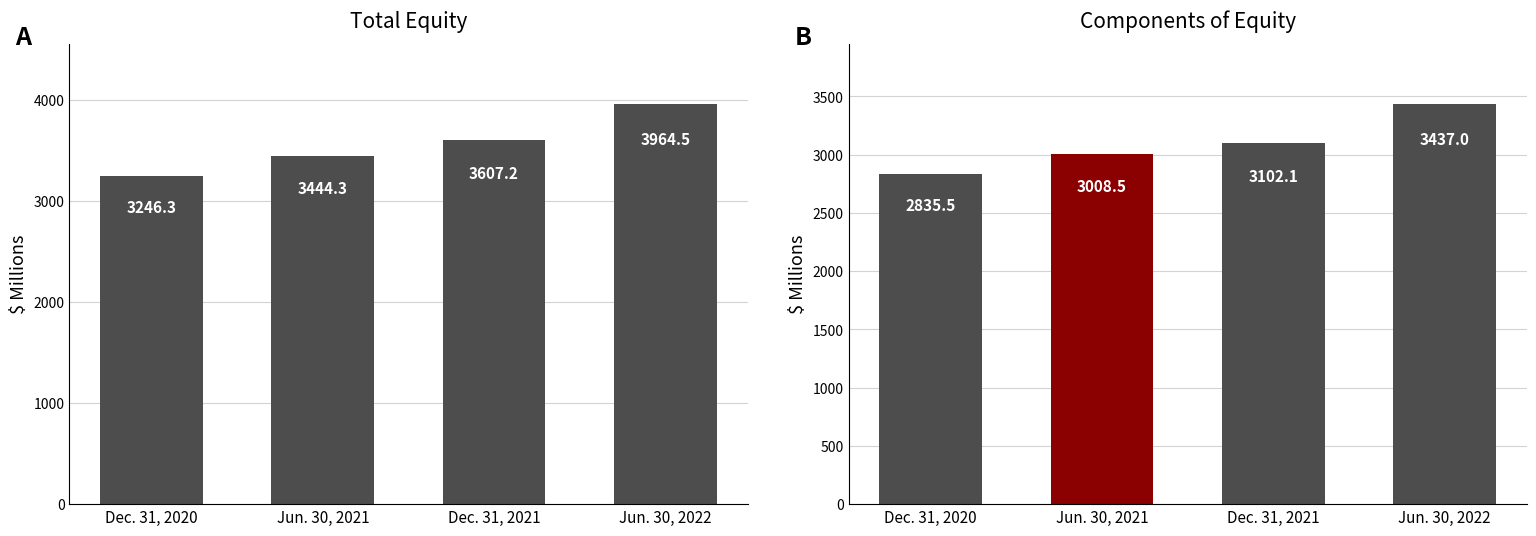

Reading right to left, what are all the values shown in this chart?

Total: Jun. 30, 2022=3964.5	Dec. 31, 2021=3607.2	Jun. 30, 2021=3444.3	Dec. 31, 2020=3246.3
Retained Earnings: Jun. 30, 2022=3437.0	Dec. 31, 2021=3102.1	Jun. 30, 2021=3008.5	Dec. 31, 2020=2835.5